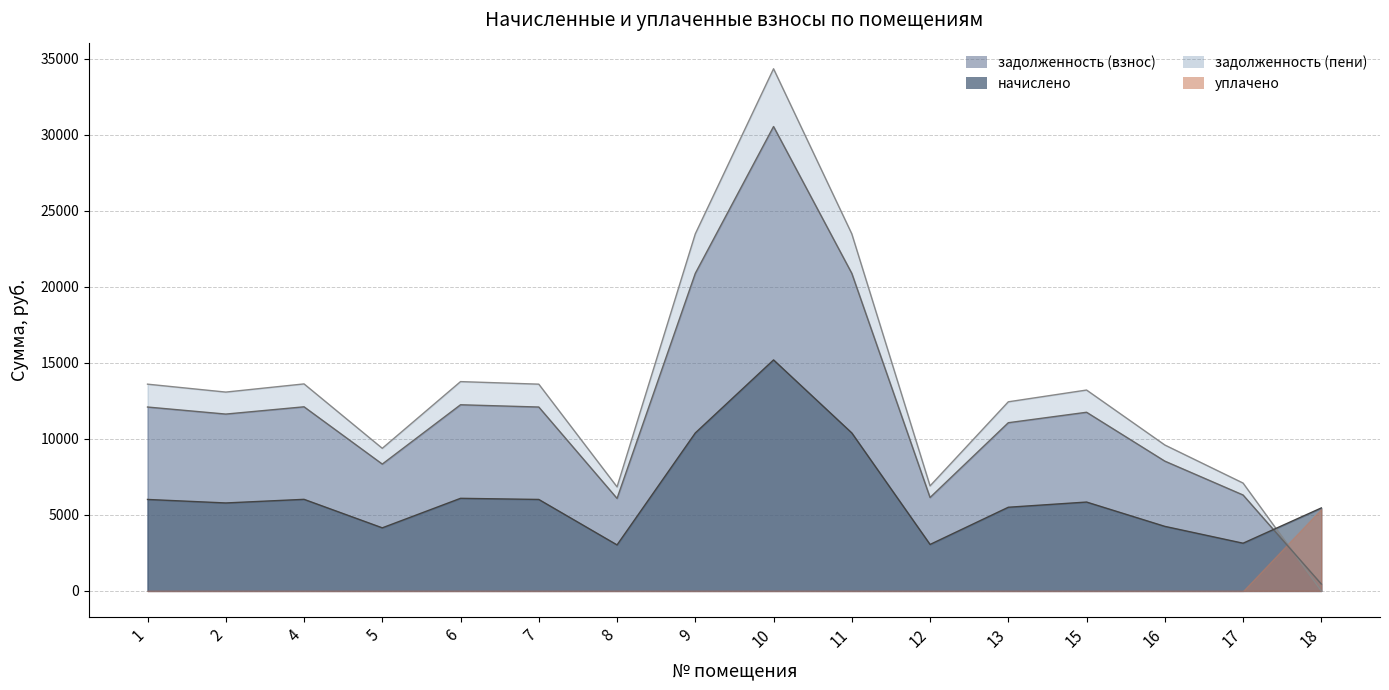

After their last crossing, which series has the higher values: начислено or задолженность (взнос)?

начислено